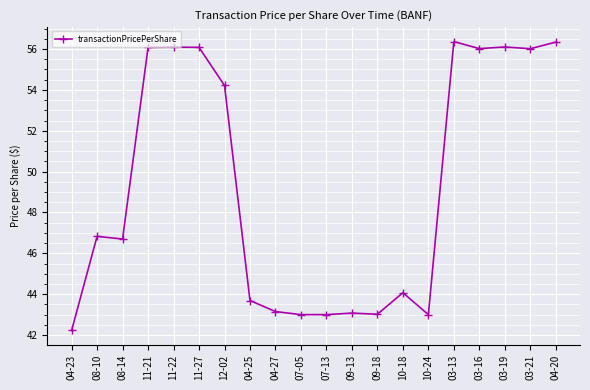

Count the number of categories in the chart.

20